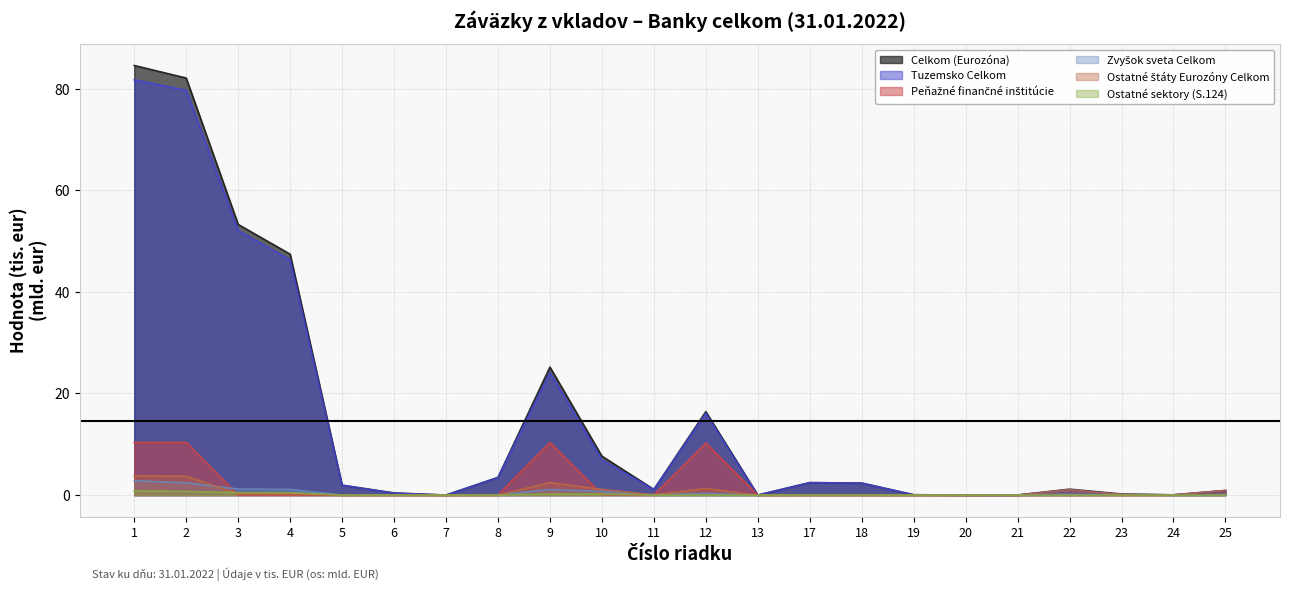

Reading left to right, list all the values displayed in this chart.

Celkom (Eurozóna): 1=84.6	2=82.1	3=53.3	4=47.4	5=1.9	6=0.4	7=0.0	8=3.5	9=25.2	10=7.7	11=1.1	12=16.4	13=0.0	17=2.5	18=2.4	19=0.1	20=0.0	21=0.0	22=1.2	23=0.2	24=0.0	25=0.9
Tuzemsko Celkom: 1=81.8	2=79.7	3=52.1	4=46.3	5=1.9	6=0.4	7=0.0	8=3.4	9=24.1	10=6.9	11=1.1	12=16.1	13=0.0	17=2.4	18=2.4	19=0.1	20=0.0	21=0.0	22=1.0	23=0.1	24=0.0	25=0.9
Peňažné finančné inštitúcie: 1=10.4	2=10.4	3=0.0	4=0.0	5=0.0	6=0.0	7=0.0	8=0.0	9=10.4	10=0.1	11=0.0	12=10.2	13=0.0	17=0.0	18=0.0	19=0.0	20=0.0	21=0.0	22=0.0	23=0.0	24=0.0	25=0.0
Zvyšok sveta Celkom: 1=2.8	2=2.4	3=1.2	4=1.1	5=0.0	6=0.0	7=0.0	8=0.0	9=1.1	10=0.7	11=0.0	12=0.3	13=0.0	17=0.0	18=0.0	19=0.0	20=0.0	21=0.0	22=0.1	23=0.1	24=0.0	25=0.0
Ostatné štáty Eurozóny Celkom: 1=3.8	2=3.7	3=0.2	4=0.2	5=0.0	6=0.0	7=0.0	8=0.0	9=2.5	10=1.1	11=0.0	12=1.3	13=0.0	17=0.0	18=0.0	19=0.0	20=0.0	21=0.0	22=1.0	23=0.1	24=0.0	25=0.9
Ostatné sektory (S.124): 1=0.8	2=0.7	3=0.5	4=0.5	5=0.0	6=0.0	7=0.0	8=0.0	9=0.2	10=0.2	11=0.0	12=0.0	13=0.0	17=0.0	18=0.0	19=0.0	20=0.0	21=0.0	22=0.0	23=0.0	24=0.0	25=0.0